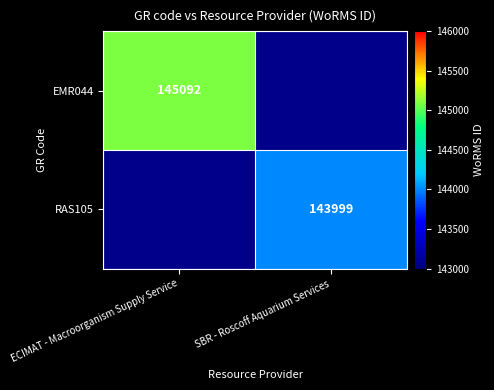

True or false: EMR044 has a value of 197005 at ECIMAT - Macroorganism Supply Service.

False